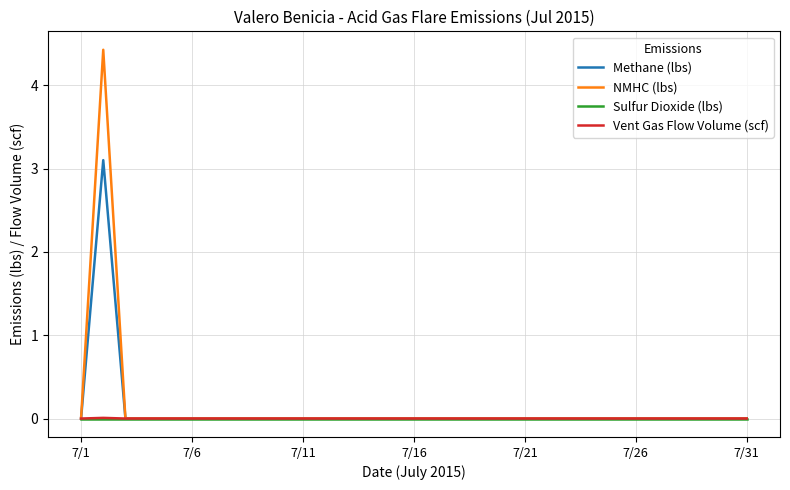

Which series has the largest range (max minus min)?

NMHC (lbs)